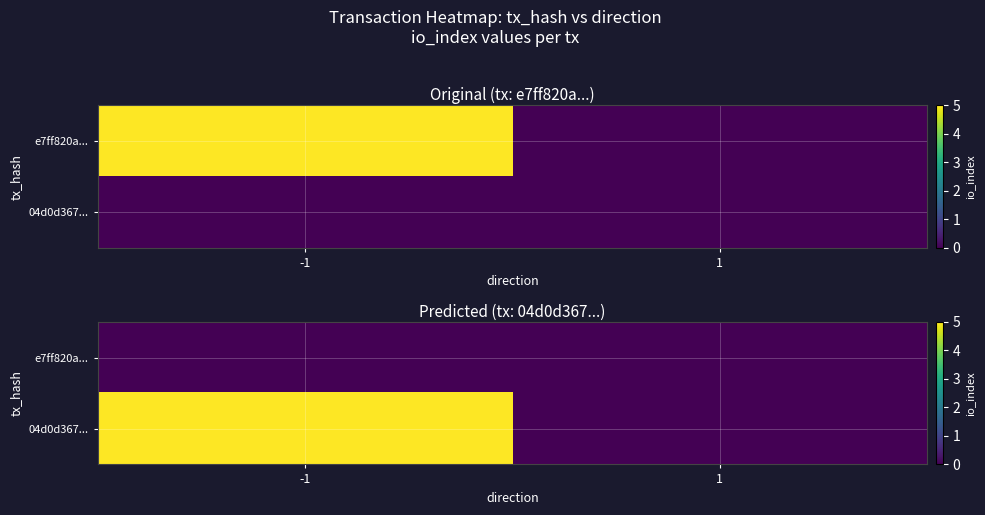

What is the spread (max minus min) of values at -1?

5